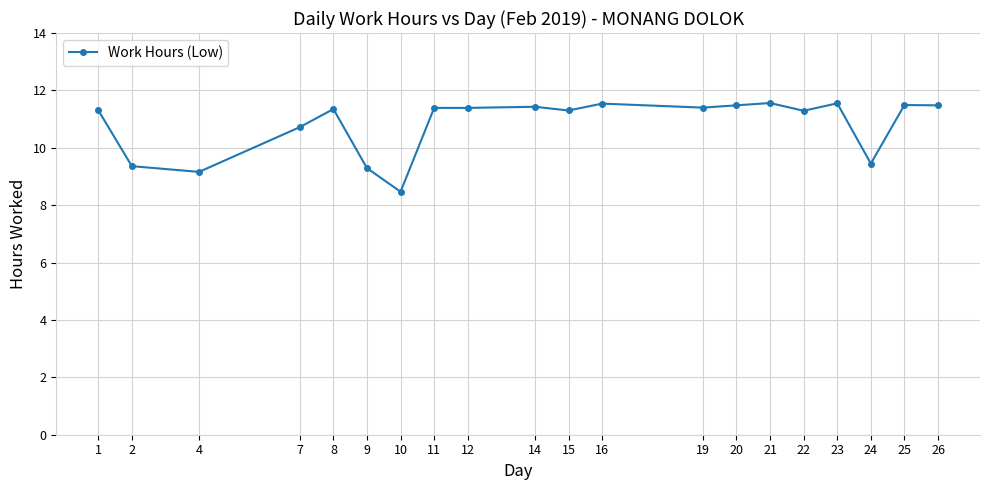

What is the smallest value displayed?

8.5